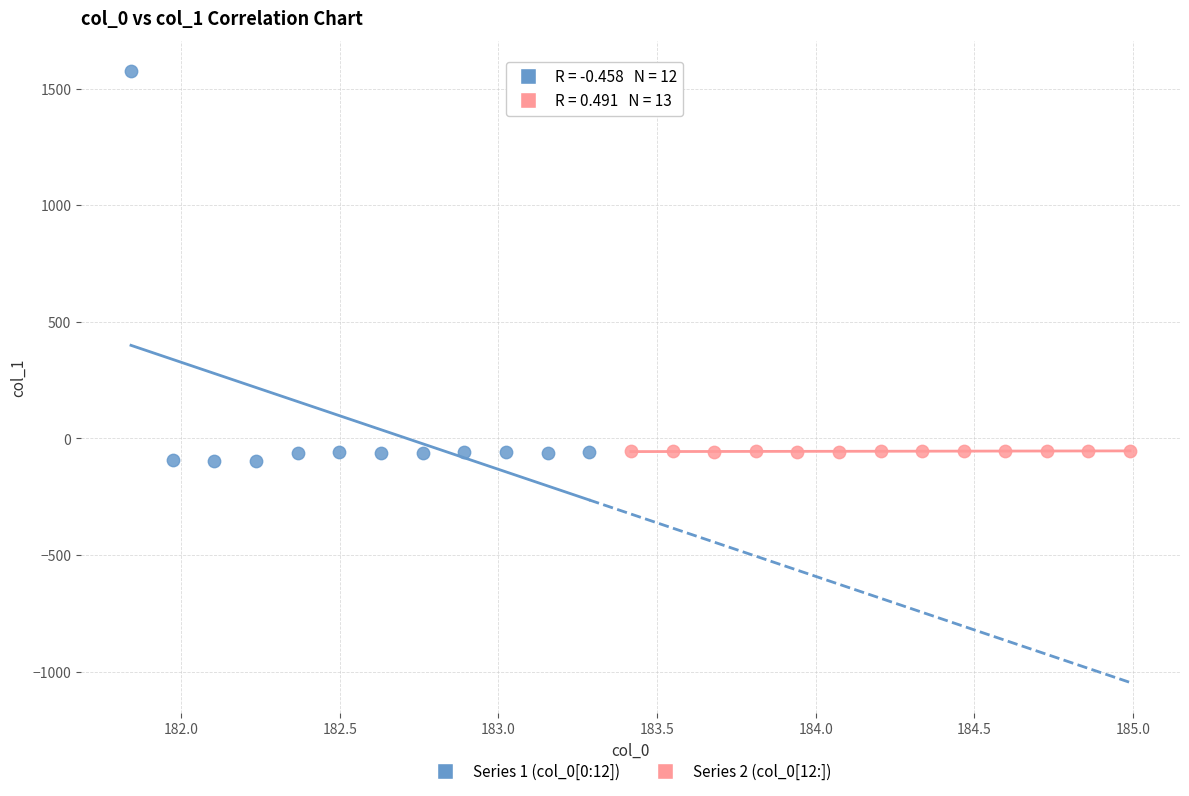

Which series has the widest spread of Y values?

Series 1 (col_0[0:12])